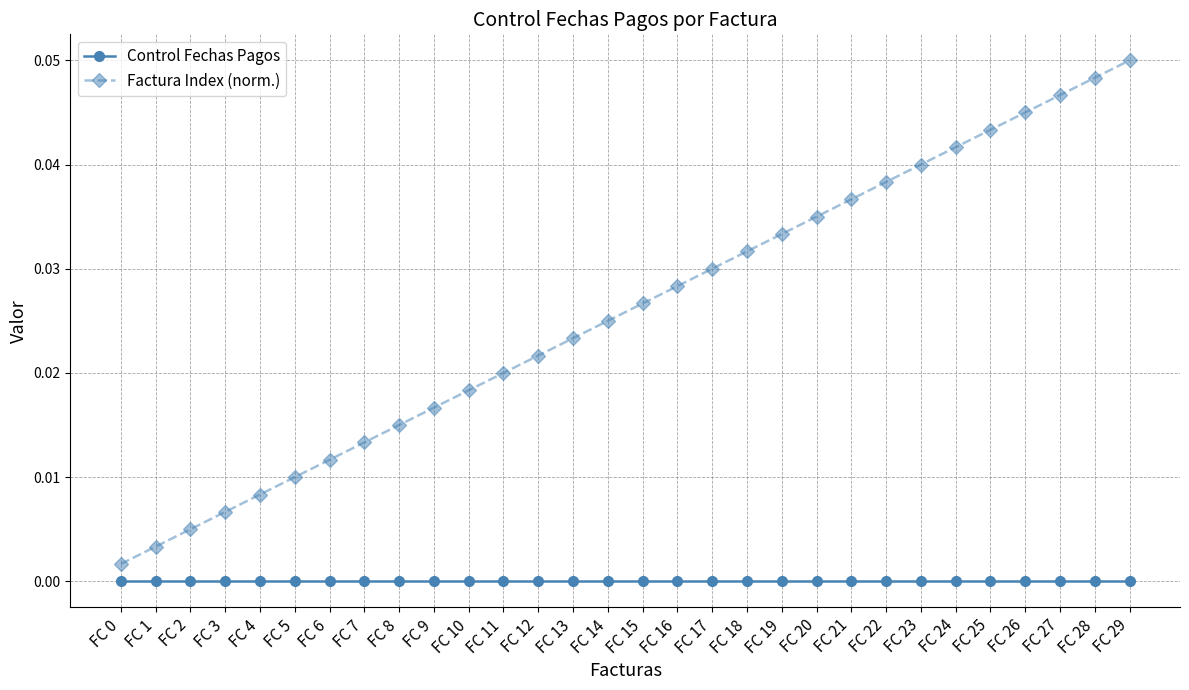

At how many categories does at least one series exceed 0?

30